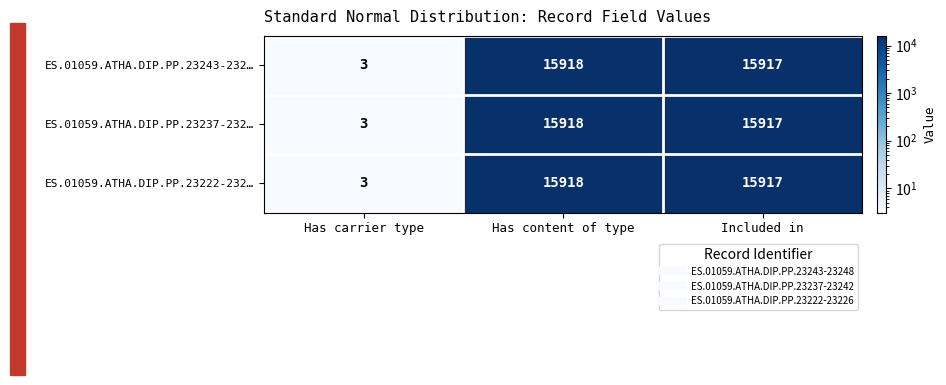

Reading left to right, transcribe all the data shown in this chart.

ES.01059.ATHA.DIP.PP.23243-232…: Has carrier type=3	Has content of type=15918	Included in=15917
ES.01059.ATHA.DIP.PP.23237-232…: Has carrier type=3	Has content of type=15918	Included in=15917
ES.01059.ATHA.DIP.PP.23222-232…: Has carrier type=3	Has content of type=15918	Included in=15917